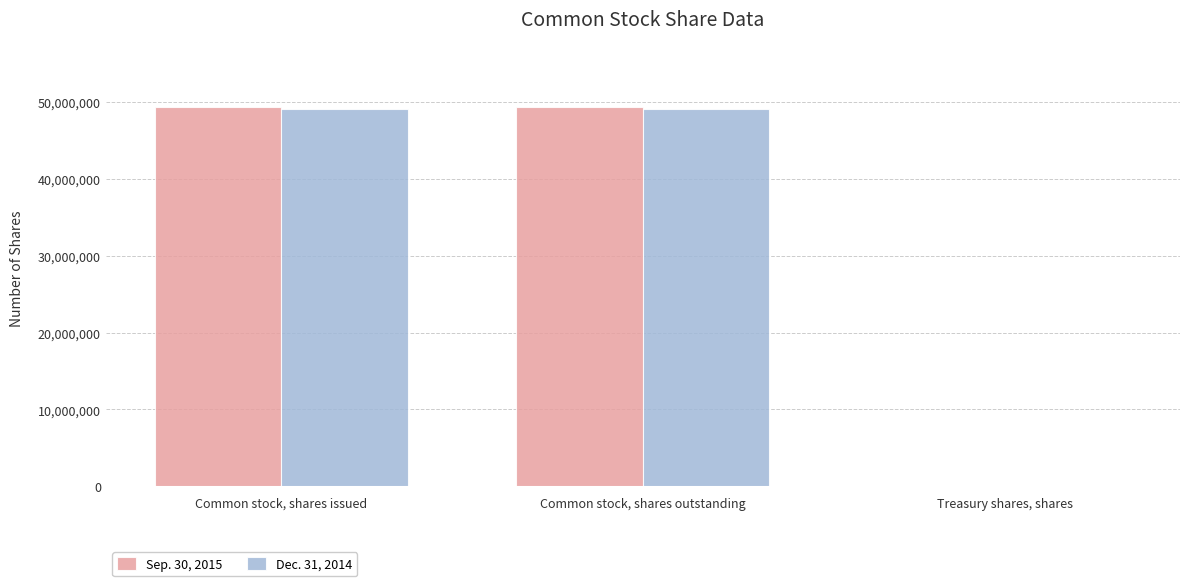

Is it true that Dec. 31, 2014 equals 49172796 at Common stock, shares issued?

True